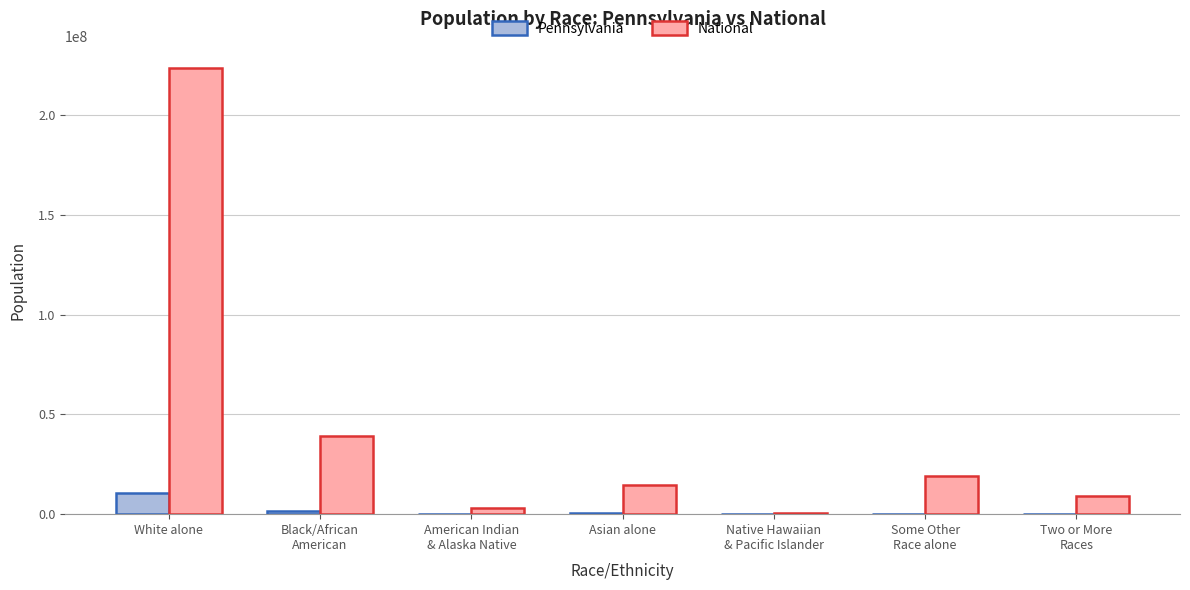

How many groups of bars are there?

7